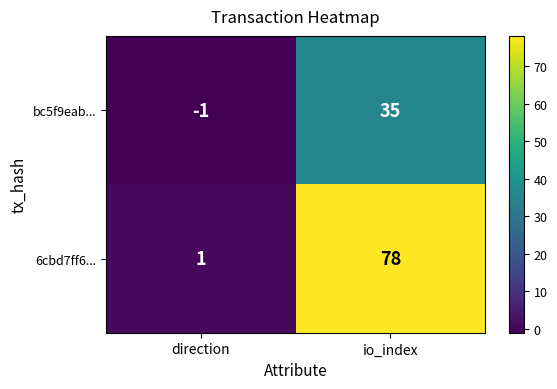

What is the total value across all series at io_index?

113